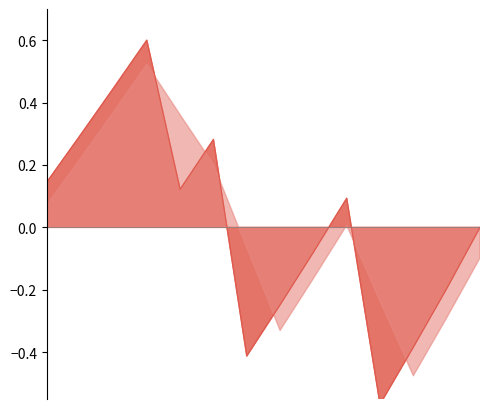

What is the value of the 2nd point from the left?

0.3